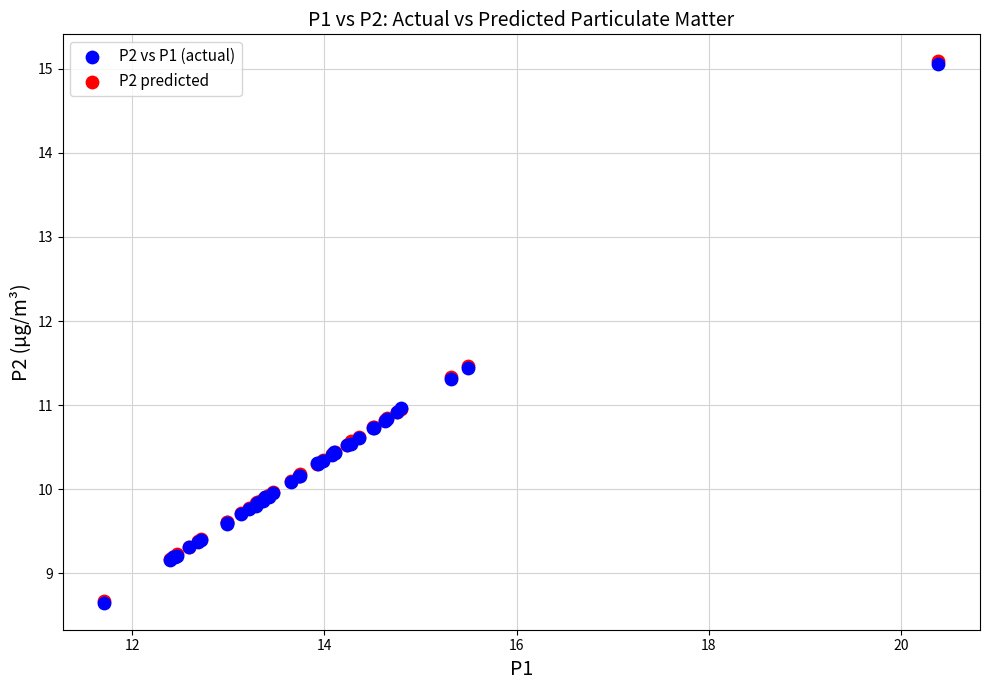

Which series has the widest spread of Y values?

P2 predicted